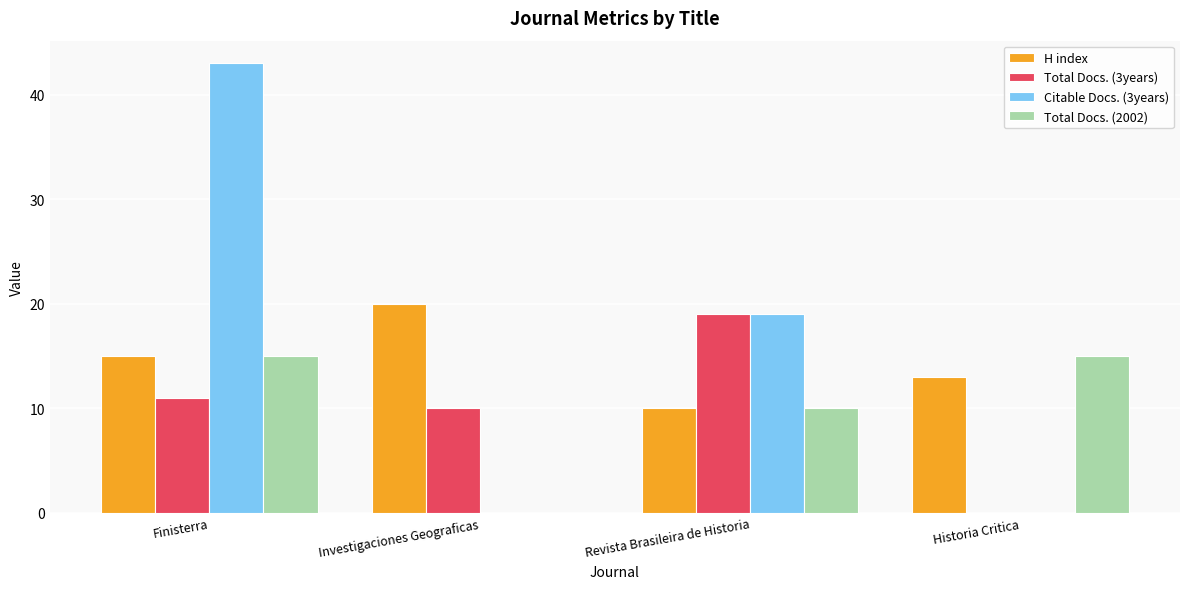

Where is Citable Docs. (3years) nearest to the value 21?

Revista Brasileira de Historia